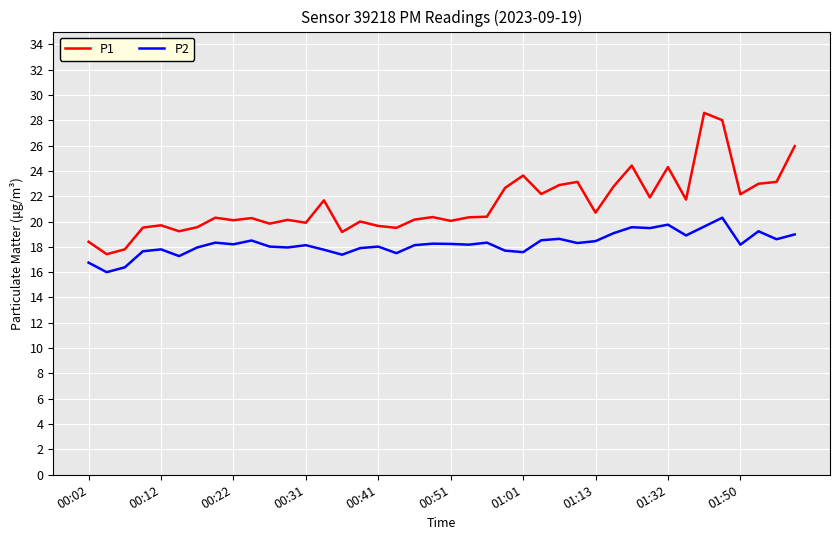

True or false: P1 and P2 intersect in this chart.

False